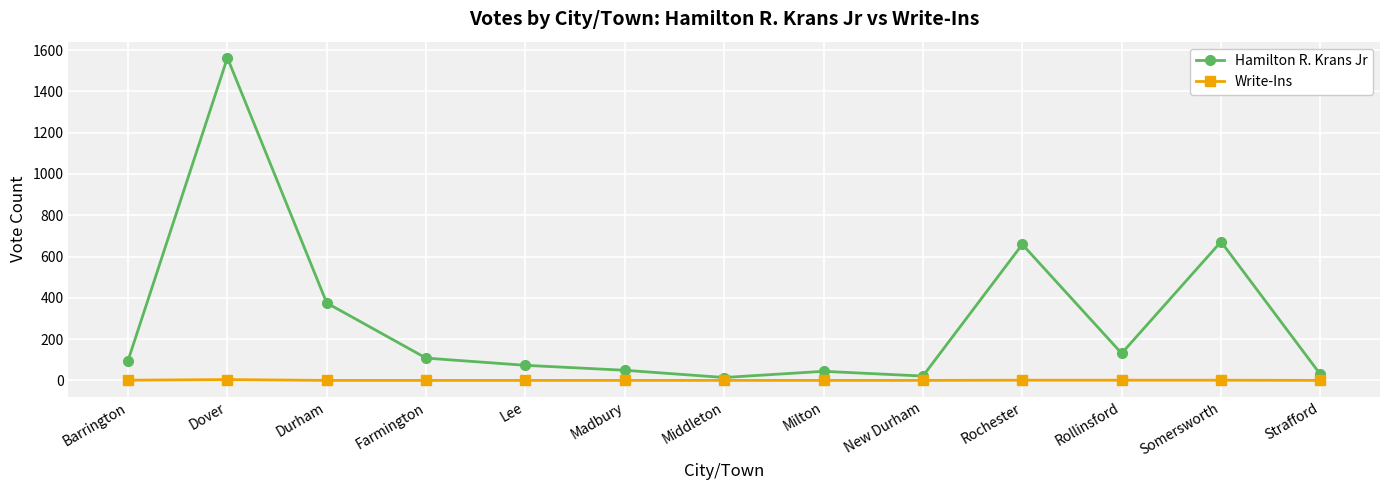

What is the label of the 9th point from the right?

Lee